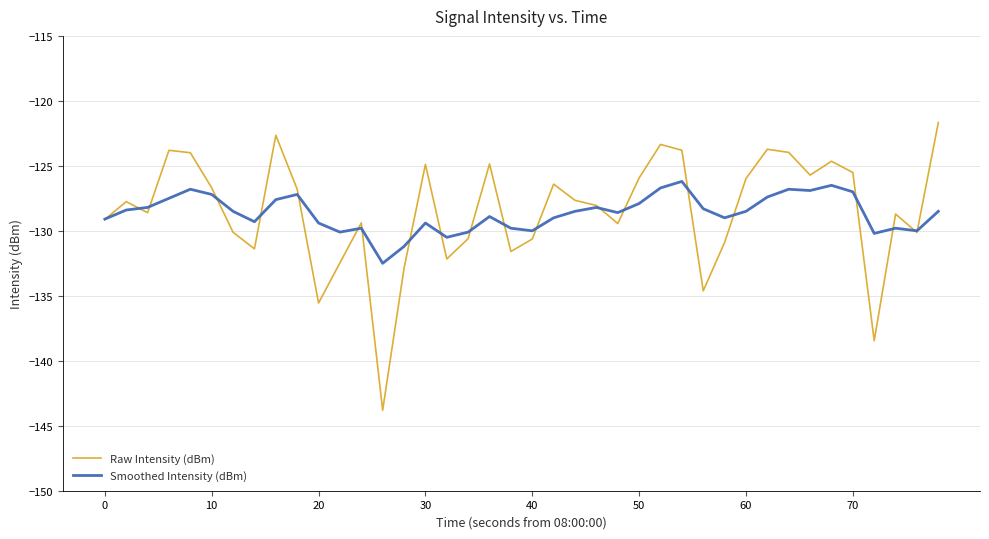

How many interior local valleys does the Raw Intensity (dBm) series have?

11